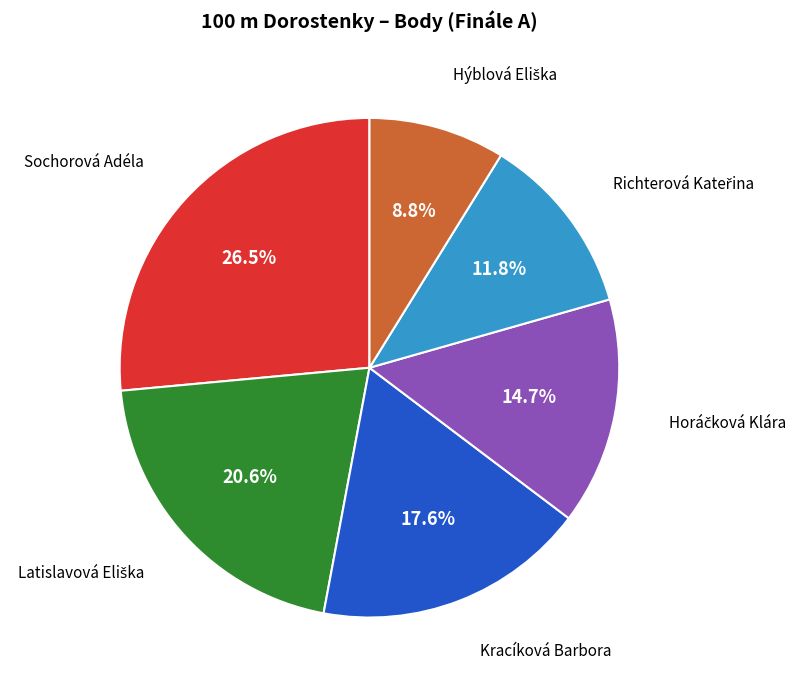

Is there a majority slice in this chart?

No